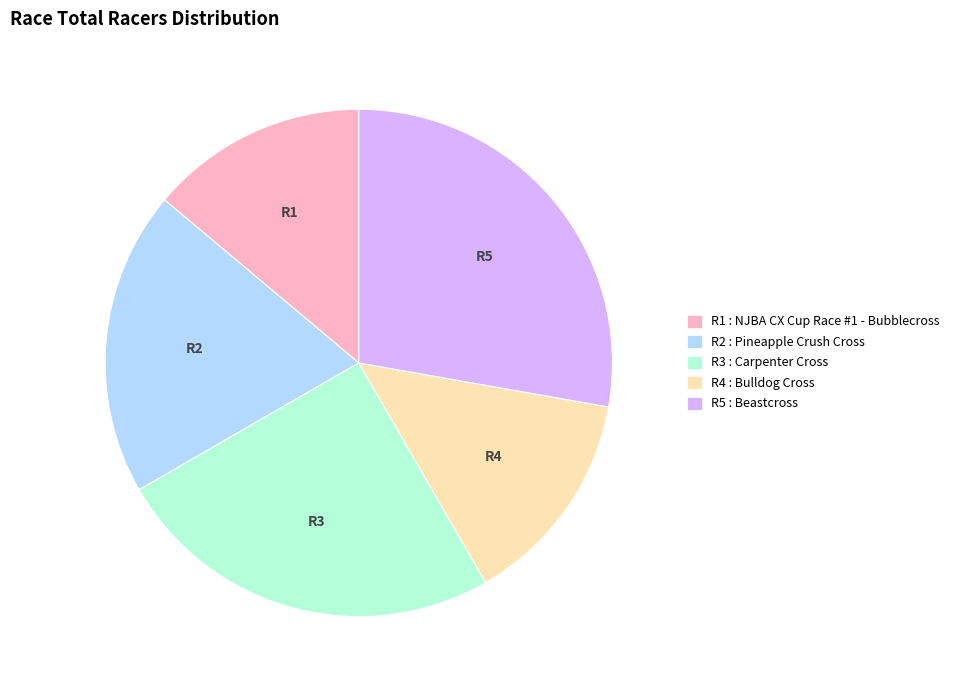

Is there any slice that represents more than half of the pie?

No